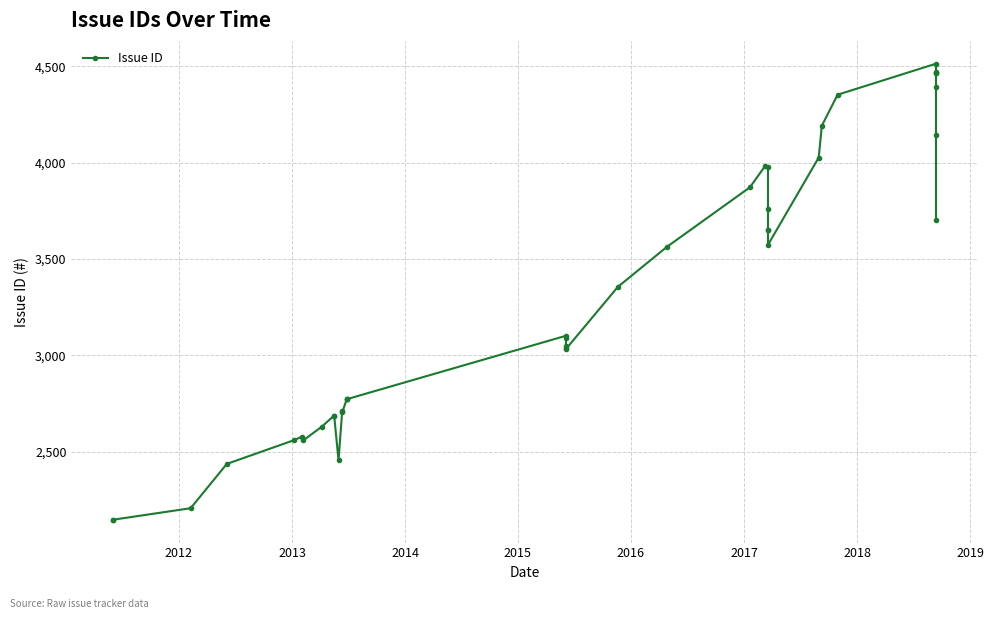

True or false: the data shows 7243 at 38.

False